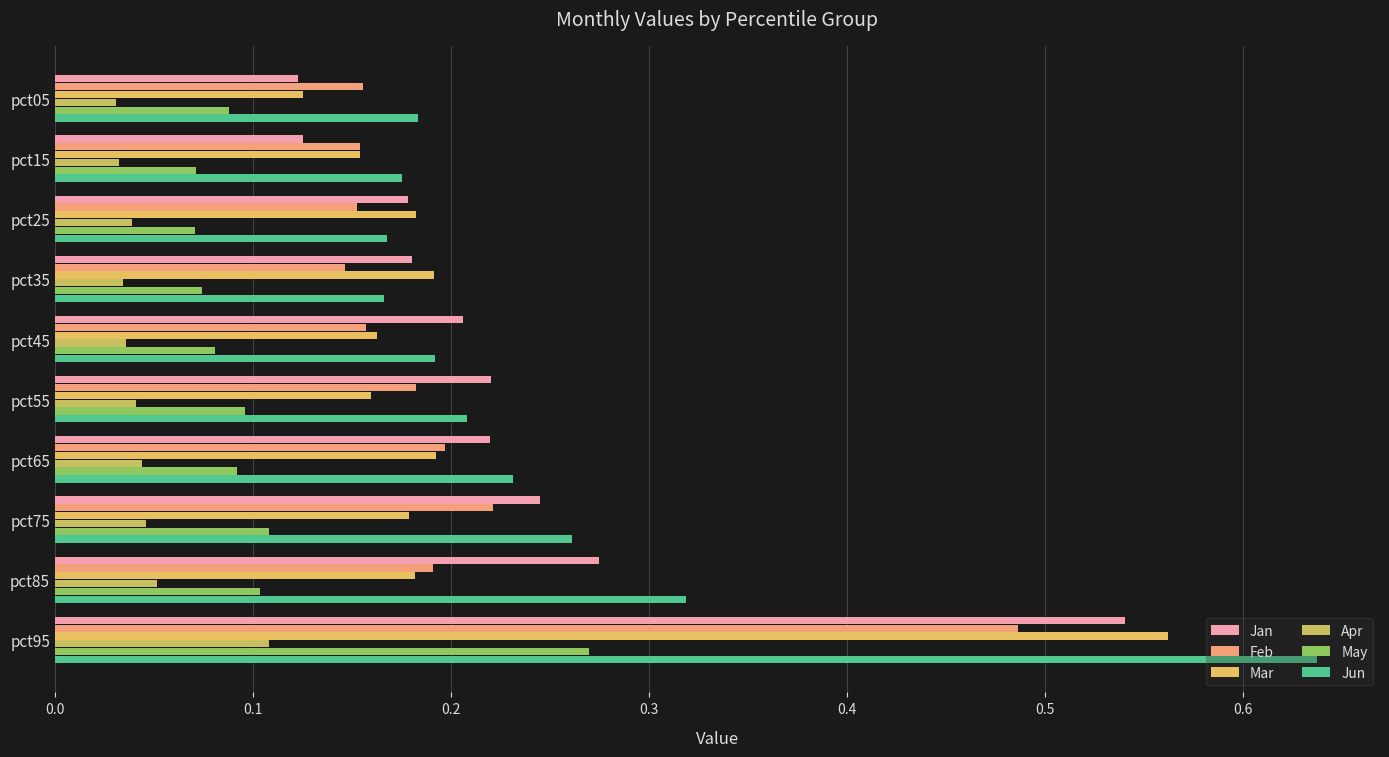

What is the difference between the second highest and minimum values in the Jun series?

0.2